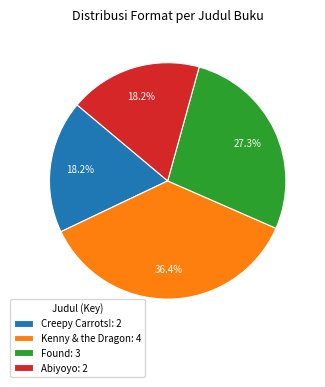

What percentage do Abiyoyo: 2 and Kenny & the Dragon: 4 together represent?

54.5%